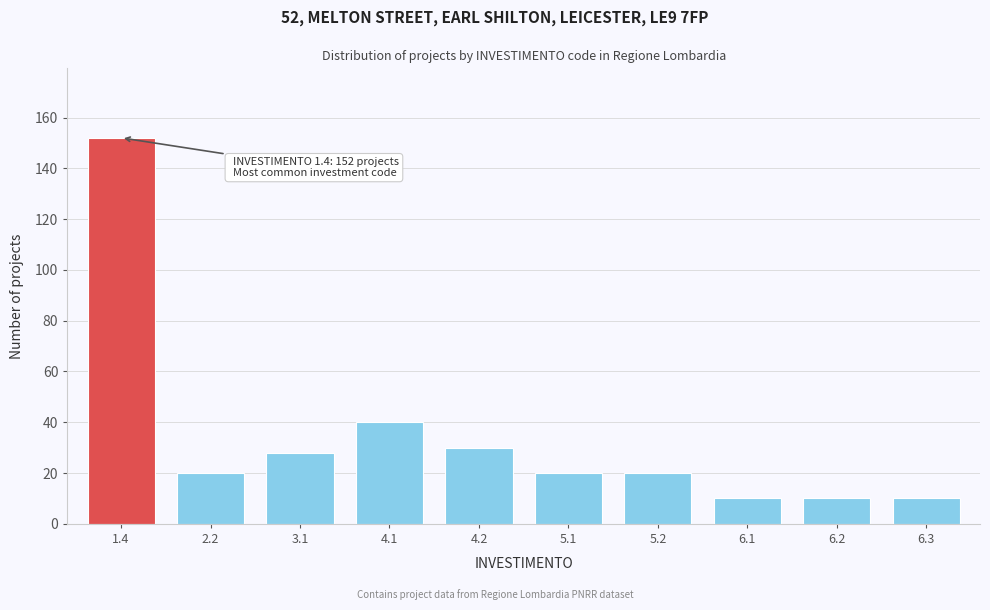

Reading left to right, what are all the values shown in this chart?

152	20	28	40	30	20	20	10	10	10